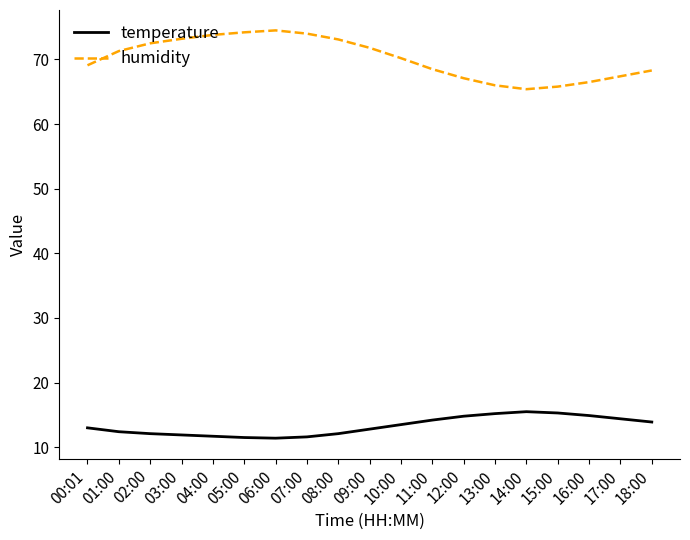

The humidity series shows 65.8 at 15:00. True or false?

True